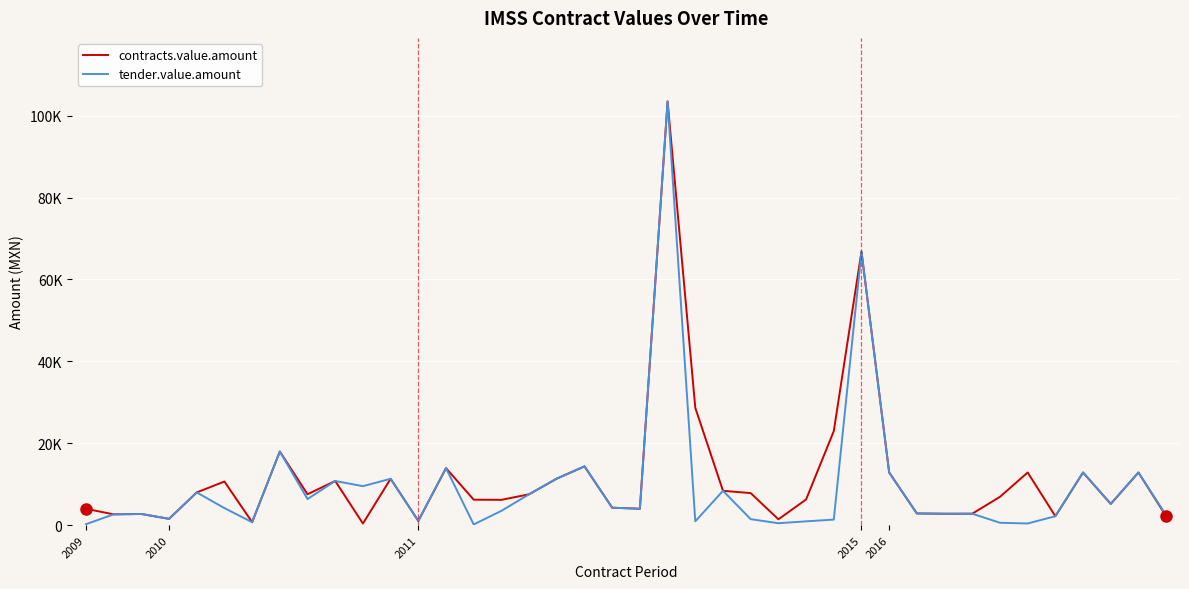

What are all the series names shown in the legend?

contracts.value.amount, tender.value.amount